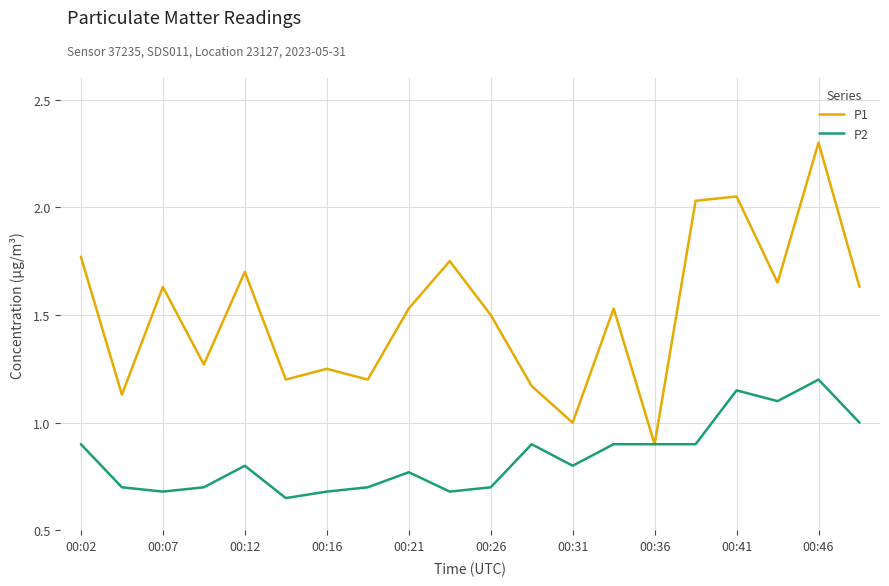

Rank the series by their average value, from lowest to highest.

P2, P1